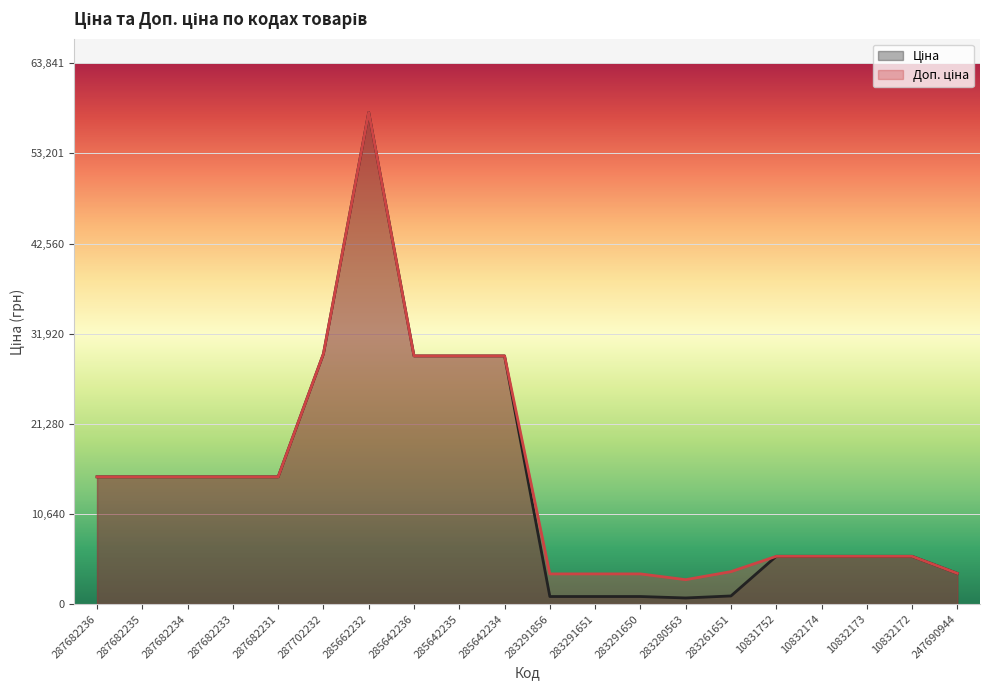

Between 283291650 and 247690944, which series saw the biggest shift?

Ціна